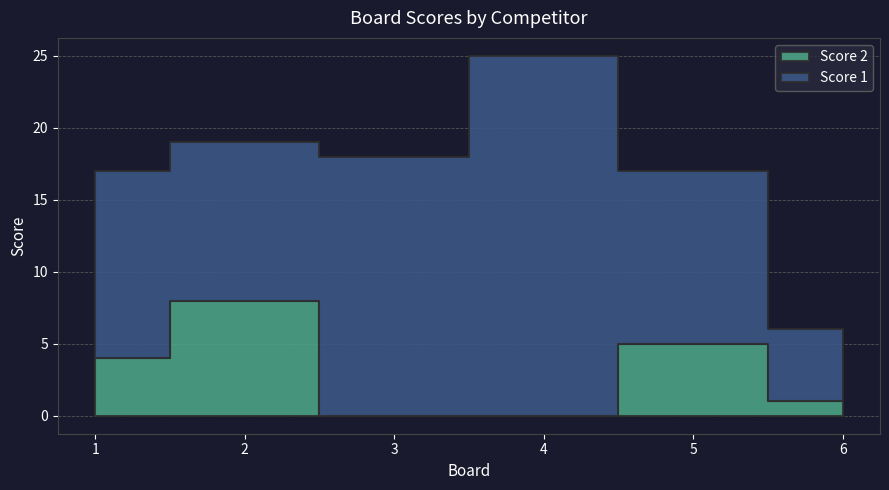

Rank the series by their average value, from lowest to highest.

Score 2, Score 1